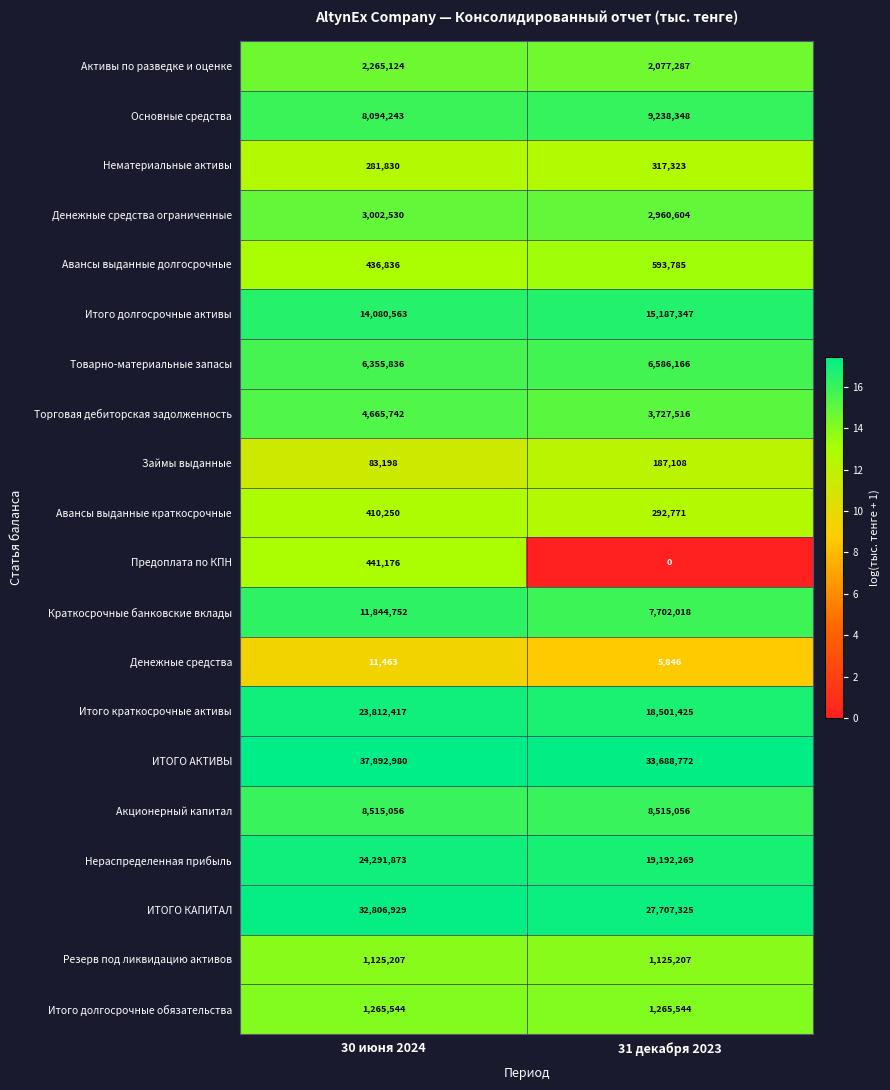

Which category has the lowest value across all series?

31 декабря 2023